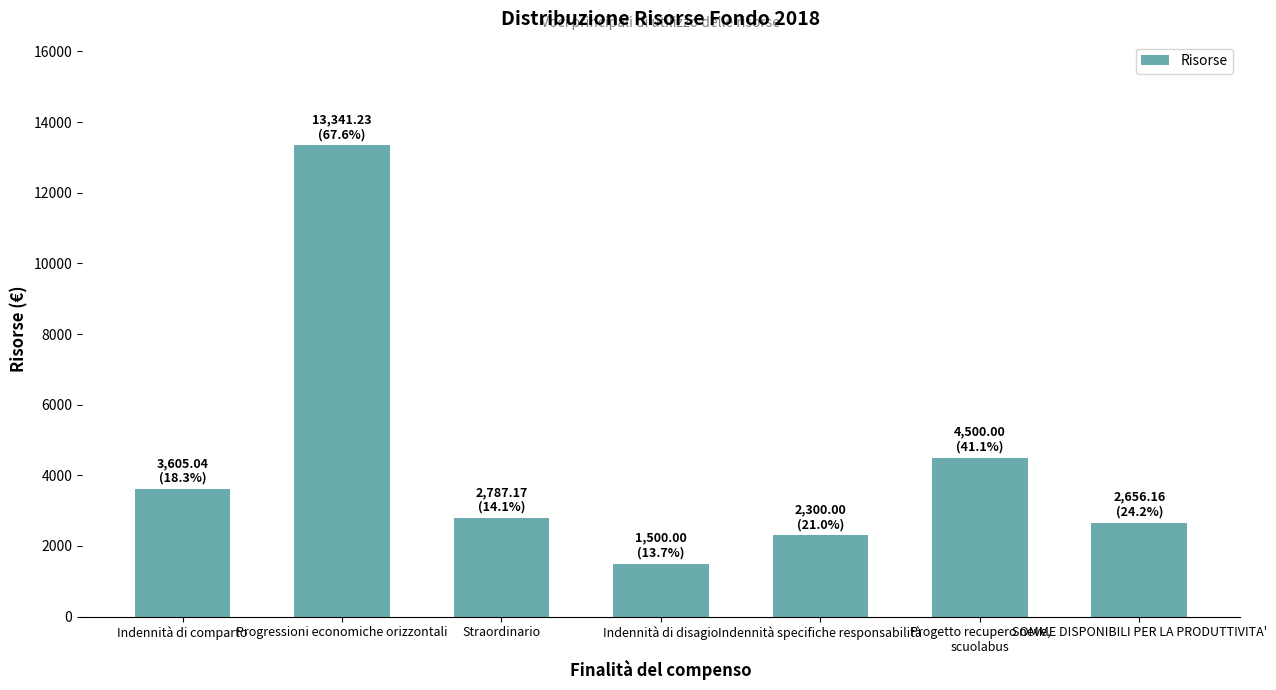

What is the smallest value displayed?

1500.0